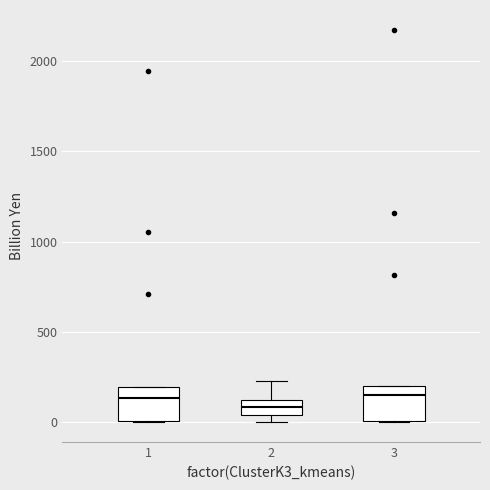

Reading left to right, transcribe this box plot: for each box, give where its median line is, the range the box spans, and where its two whiskers end, as read against the y-axis. The values are not printed on the chart, so give them approximately, as read against the axis.

1: median 150, box 0 to 200, whiskers 0 to 200
2: median 100 (inside the box), box 50 to 100, whiskers 0 to 250
3: median 150, box 0 to 200, whiskers 0 to 200